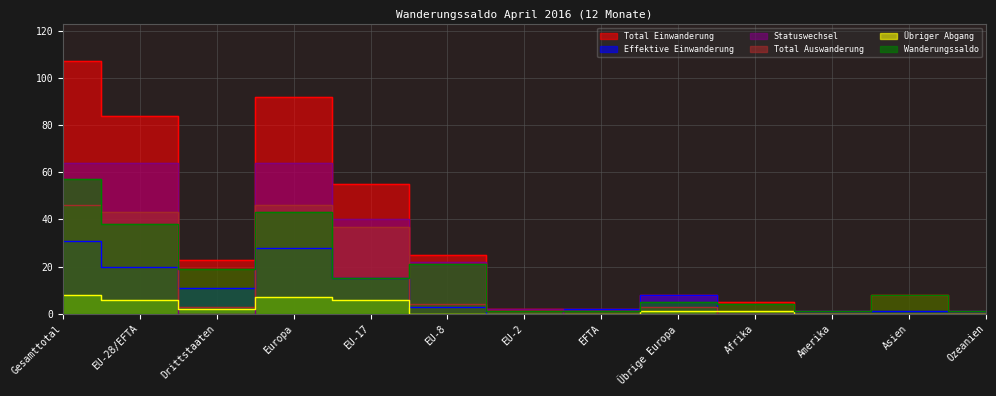

What is the difference between the Total Einwanderung values at EU-17 and Amerika?

54